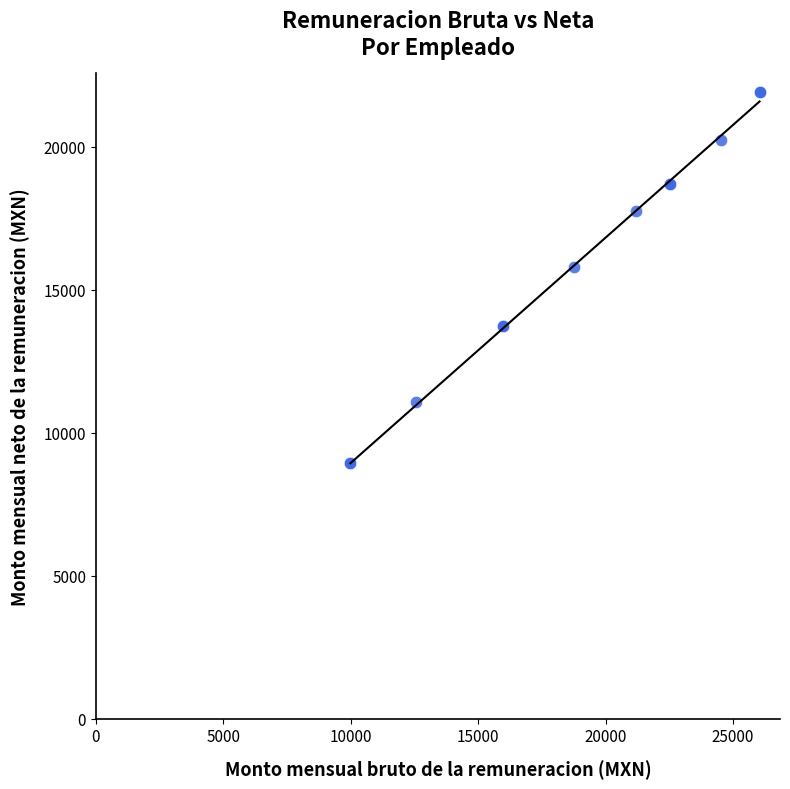

What Y value in the scatter plot is closest to 15438?

15804.4